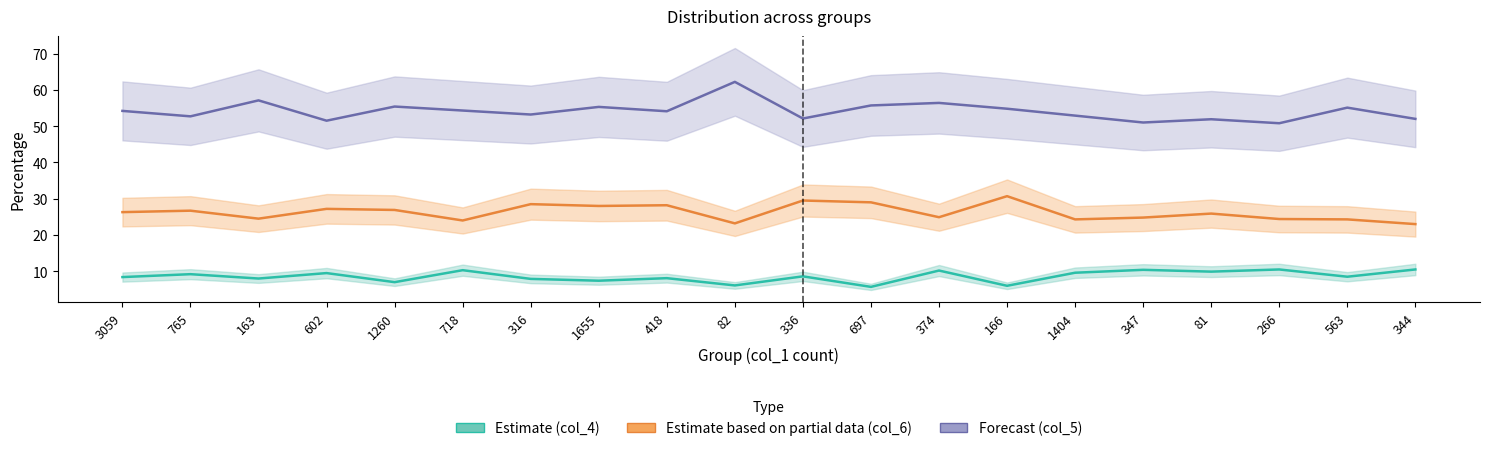

Rank the series at 347 from lowest to highest value.

Estimate (col_4), Estimate based on partial data (col_6), Forecast (col_5)